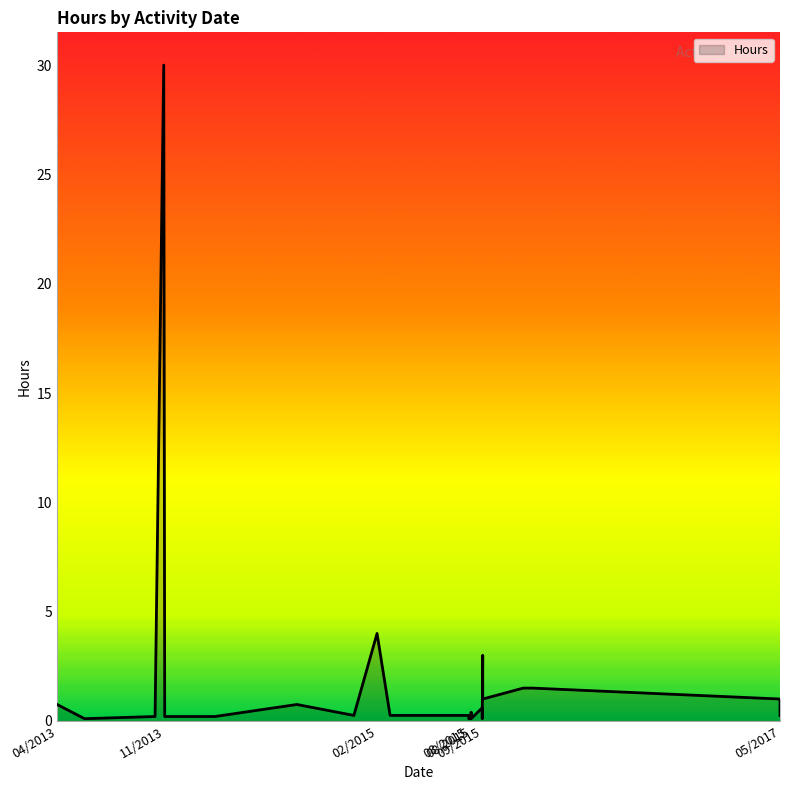

Rank the categories by value from highest to lowest.

11/18/2013, 02/03/2015, 09/10/2015, 12/22/2015, 12/03/2015, 05/18/2017, 09/10/2015, 08/21/2014, 04/11/2013, 09/09/2015, 08/17/2015, 05/18/2017, 08/17/2015, 08/12/2015, 03/02/2015, 03/02/2015, 12/17/2014, 03/04/2014, 11/20/2013, 10/31/2013, 09/09/2015, 08/17/2015, 08/17/2015, 08/16/2015, 08/12/2015, 06/07/2013